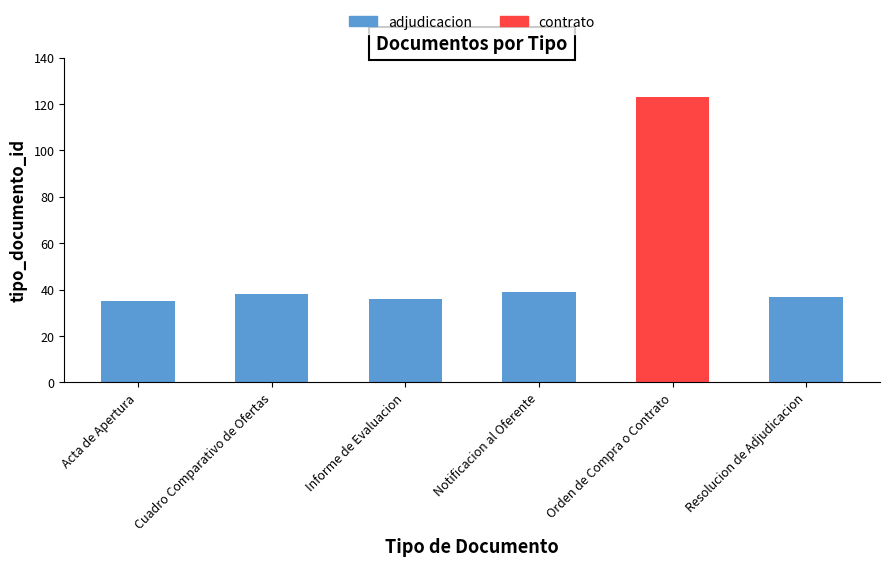

How many series are shown in this chart?

2